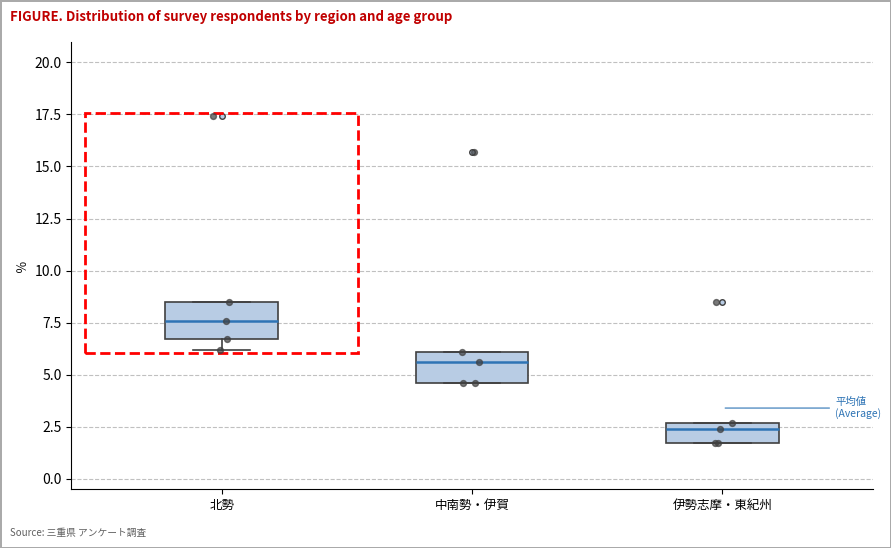

Reading left to right, read every box against the y-axis: the position of its median line, the range the box covers, and the ends of its whiskers. The values are not printed on the chart, so give them approximately, as read against the axis.

北勢: median 7.5, box 6.5 to 8.5, whiskers 6.0 to 8.5
中南勢・伊賀: median 5.5, box 4.5 to 6.0, whiskers 4.5 to 6.0
伊勢志摩・東紀州: median 2.5 (just below the box's upper edge), box 1.5 to 2.5, whiskers 1.5 to 2.5